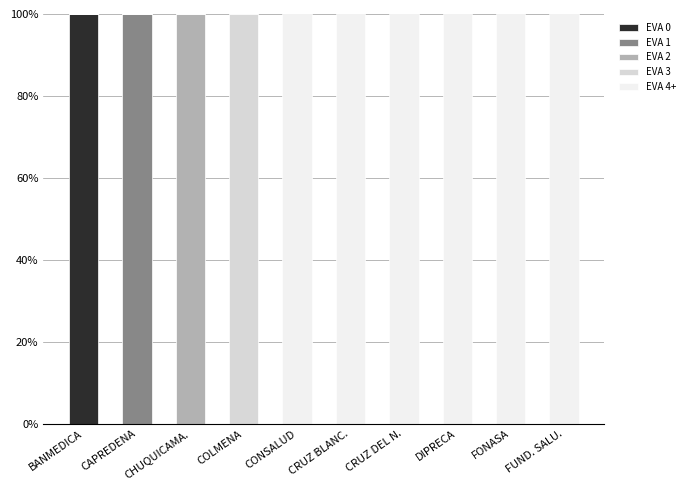

True or false: EVA 0 has a value of 0 at DIPRECA.

True